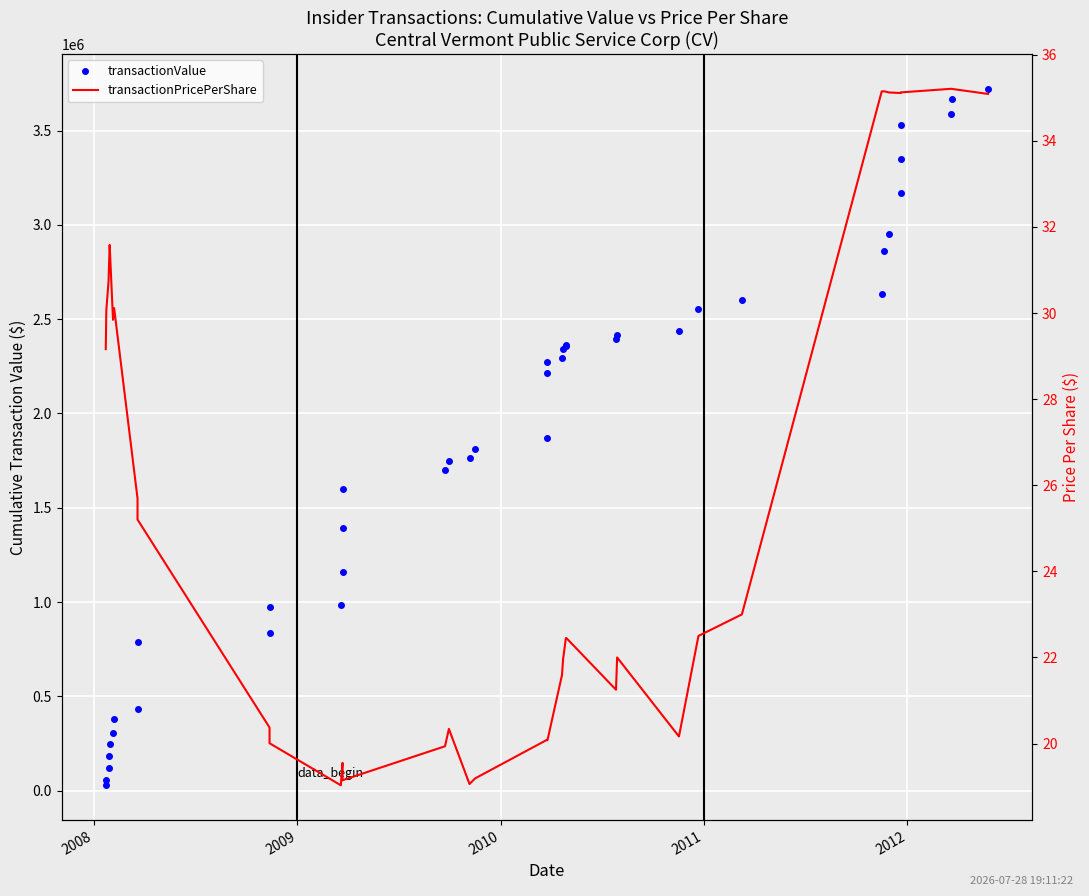

What is the sum of the transactionPricePerShare values at 2008 and 8?

55.3